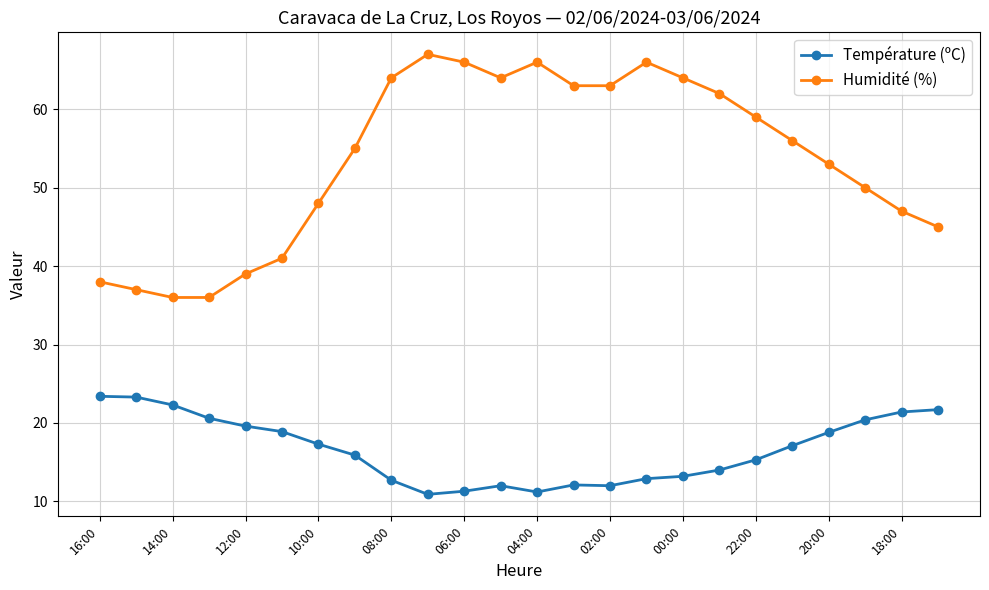

What is the value of the Température (ºC) point at the 17th from the left?

13.2